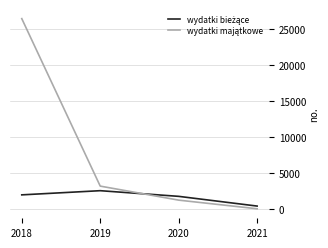

Is this an area chart (filled region under the line)?

No